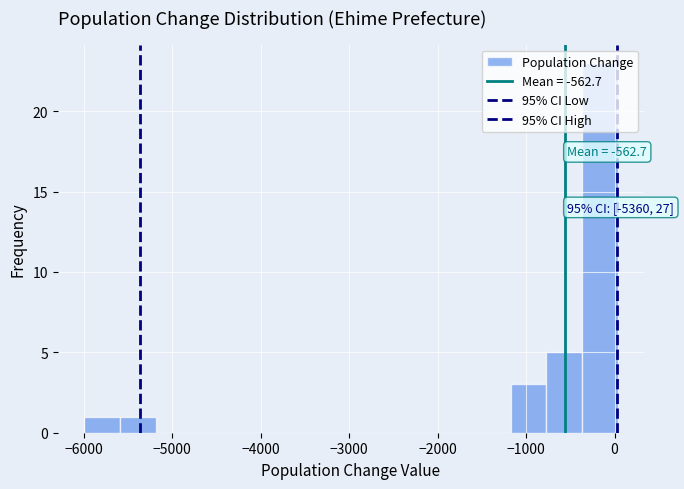

Which range on the x-axis has the tallest bar?

-400 to 0